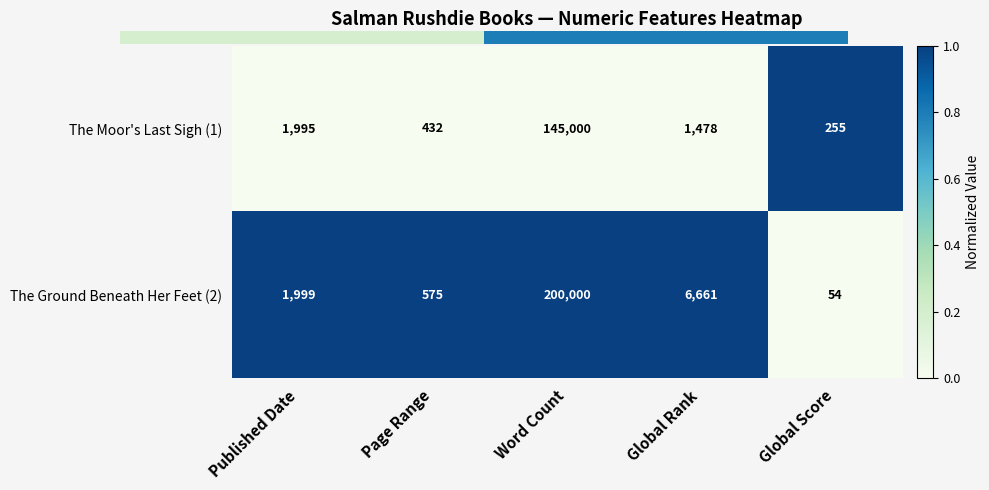

Reading left to right, transcribe all the data shown in this chart.

The Moor's Last Sigh (1): Published Date=1995	Page Range=432	Word Count=145000	Global Rank=1478	Global Score=255
The Ground Beneath Her Feet (2): Published Date=1999	Page Range=575	Word Count=200000	Global Rank=6661	Global Score=54